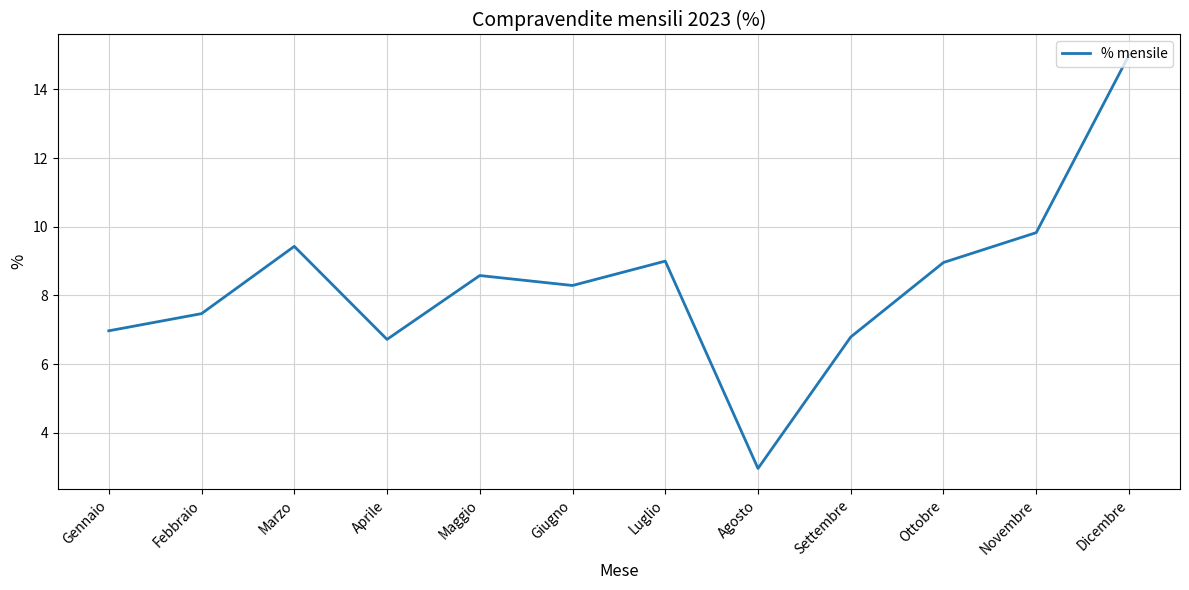

At which category does the data reach its first local valley?

Aprile